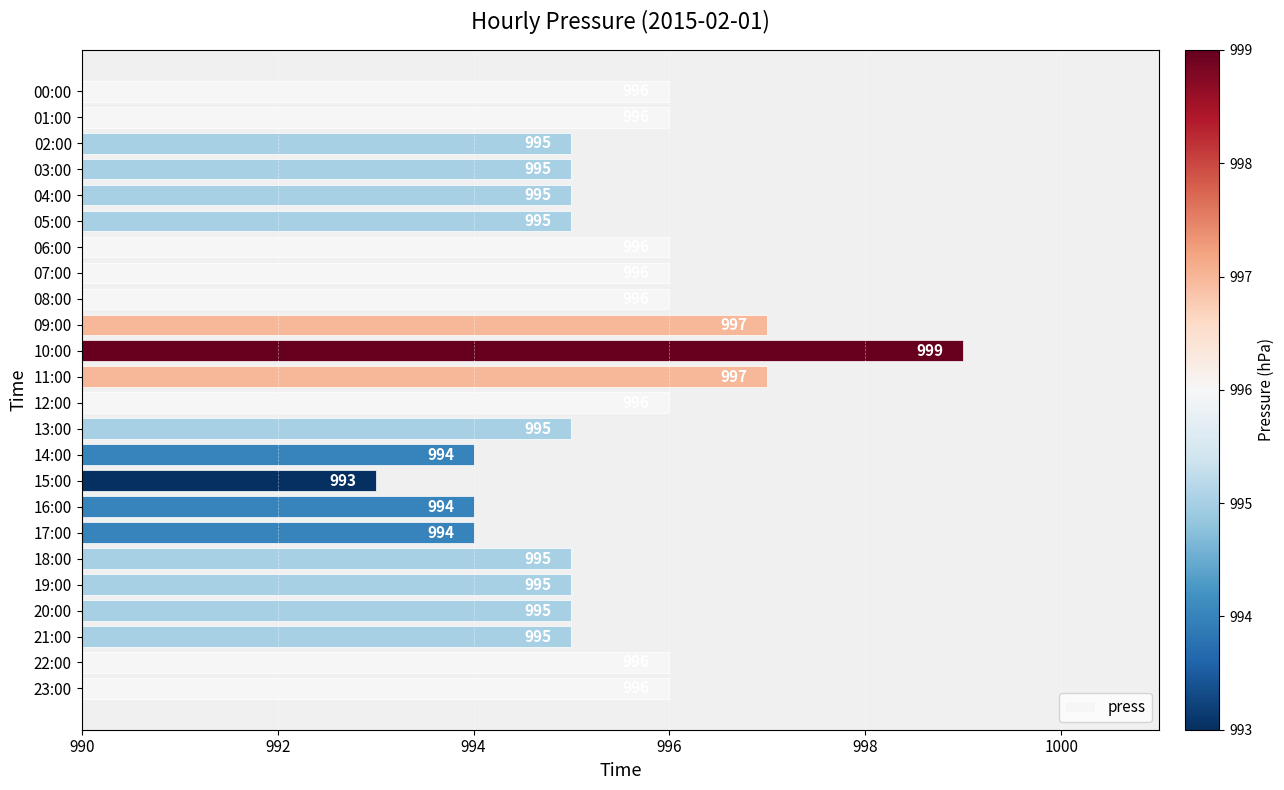

Approximately how many times larger is the value at 02:00 compared to 09:00?

1.0